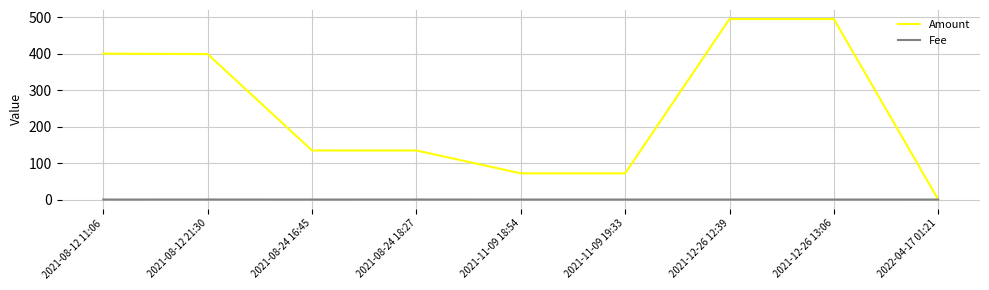

Which series ends up on top after the final intersection of Fee and Amount?

Fee